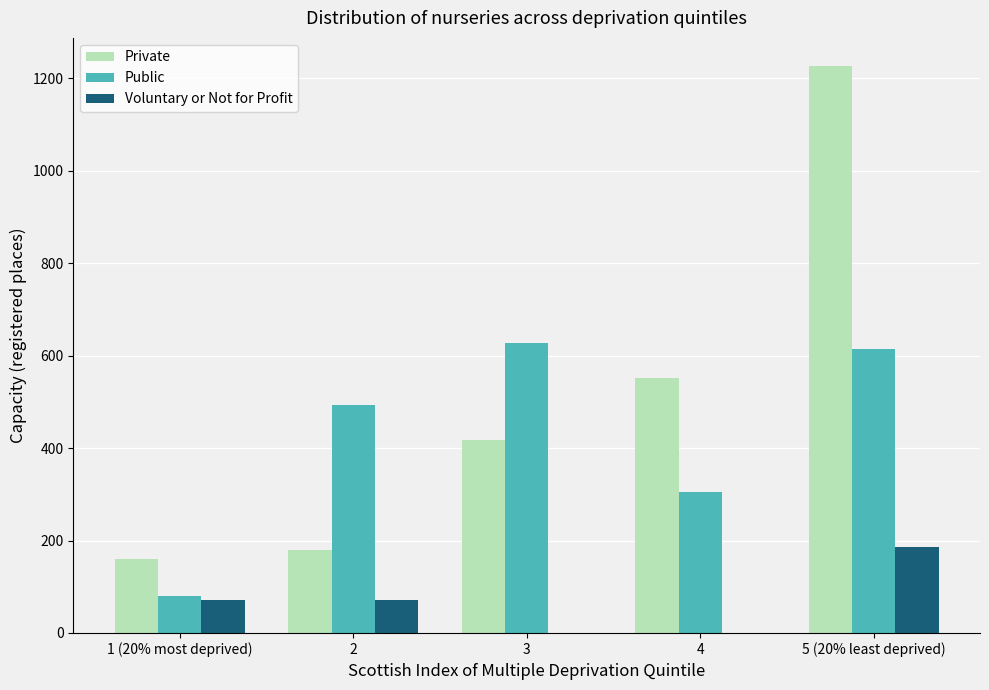

The Voluntary or Not for Profit series shows 119 at 1 (20% most deprived). True or false?

False